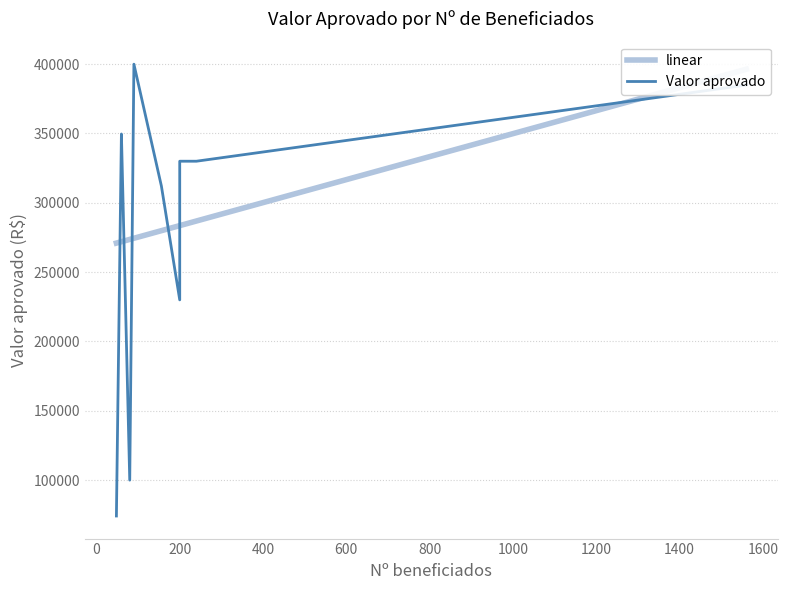

What is the smallest value displayed?

74134.9